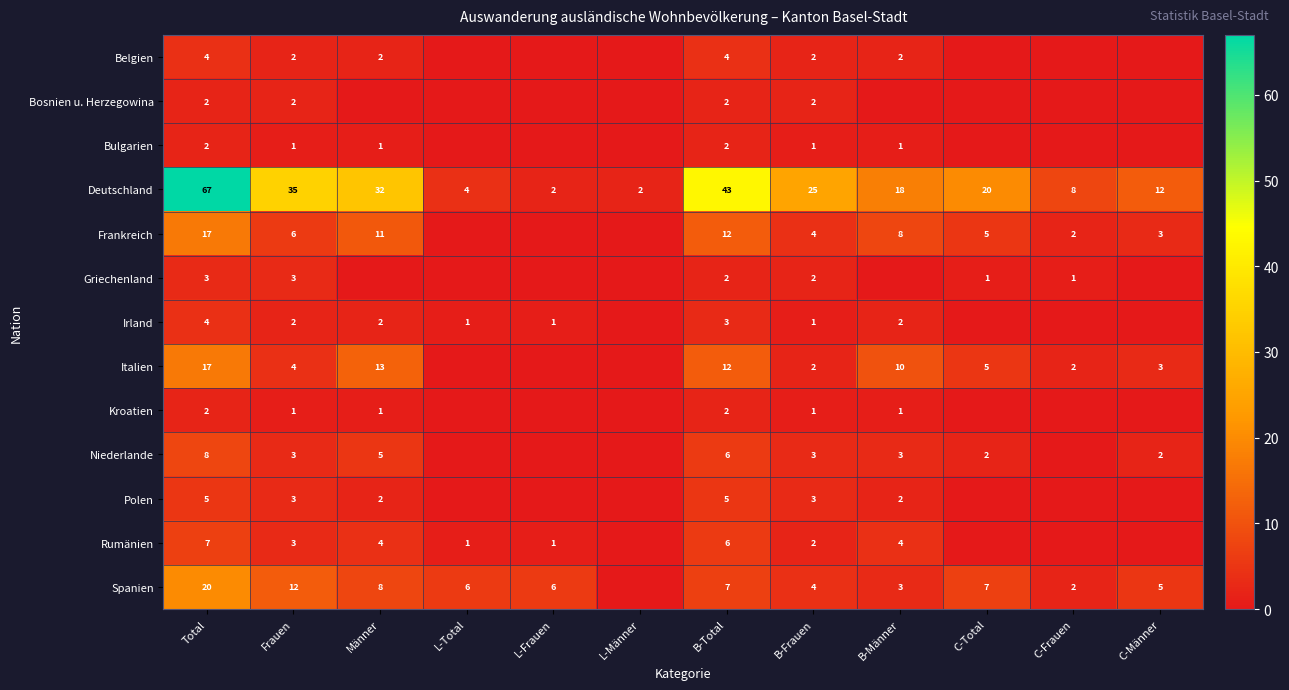

At how many categories does at least one series exceed 4?

11